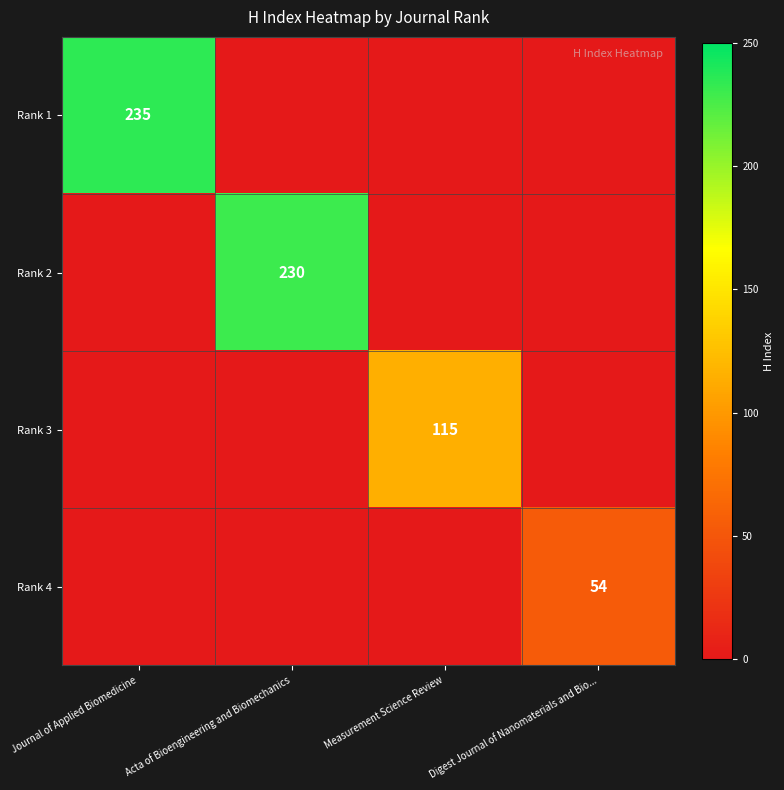

Between Journal of Applied Biomedicine and Acta of Bioengineering and Biomechanics, which is larger?

Journal of Applied Biomedicine